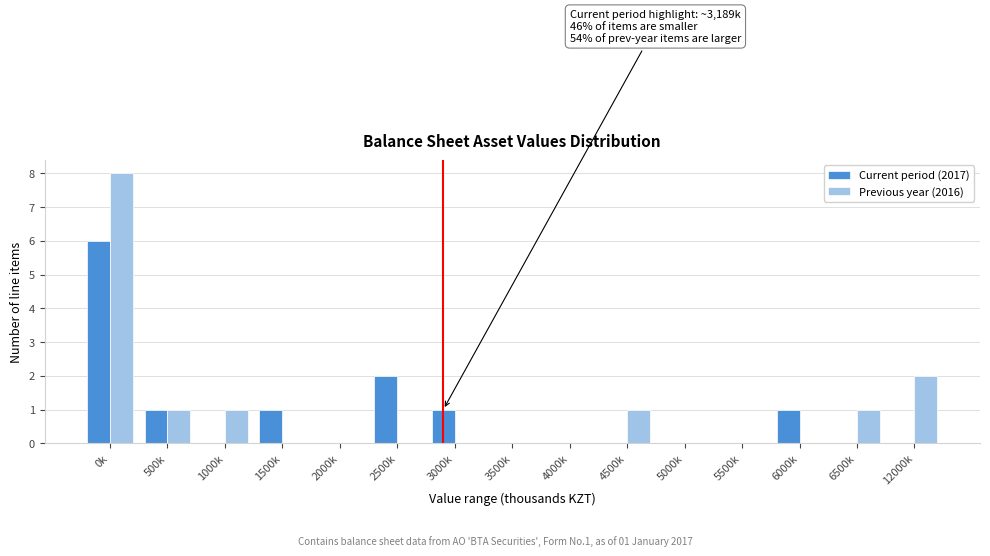

Reading left to right, list all the values displayed in this chart.

Current period (2017): 0k=6	500k=1	1000k=0	1500k=1	2000k=0	2500k=2	3000k=1	3500k=0	4000k=0	4500k=0	5000k=0	5500k=0	6000k=1	6500k=0	12000k=0
Previous year (2016): 0k=8	500k=1	1000k=1	1500k=0	2000k=0	2500k=0	3000k=0	3500k=0	4000k=0	4500k=1	5000k=0	5500k=0	6000k=0	6500k=1	12000k=2